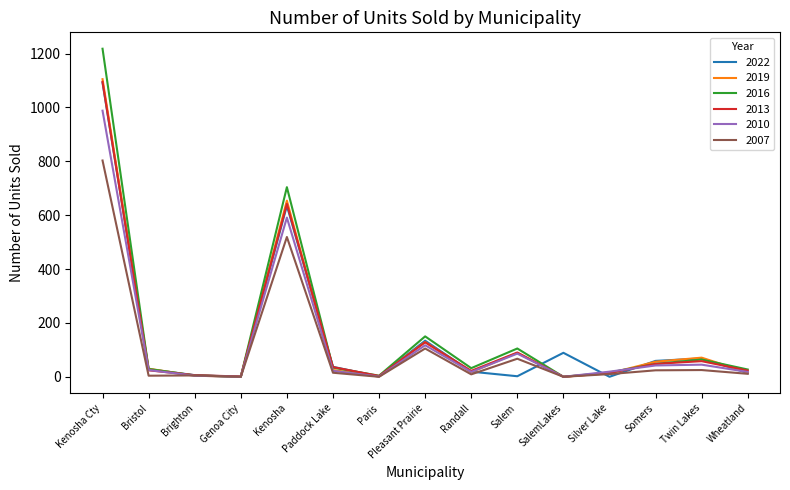

Between Kenosha Cty and Kenosha, which series saw the biggest shift?

2016